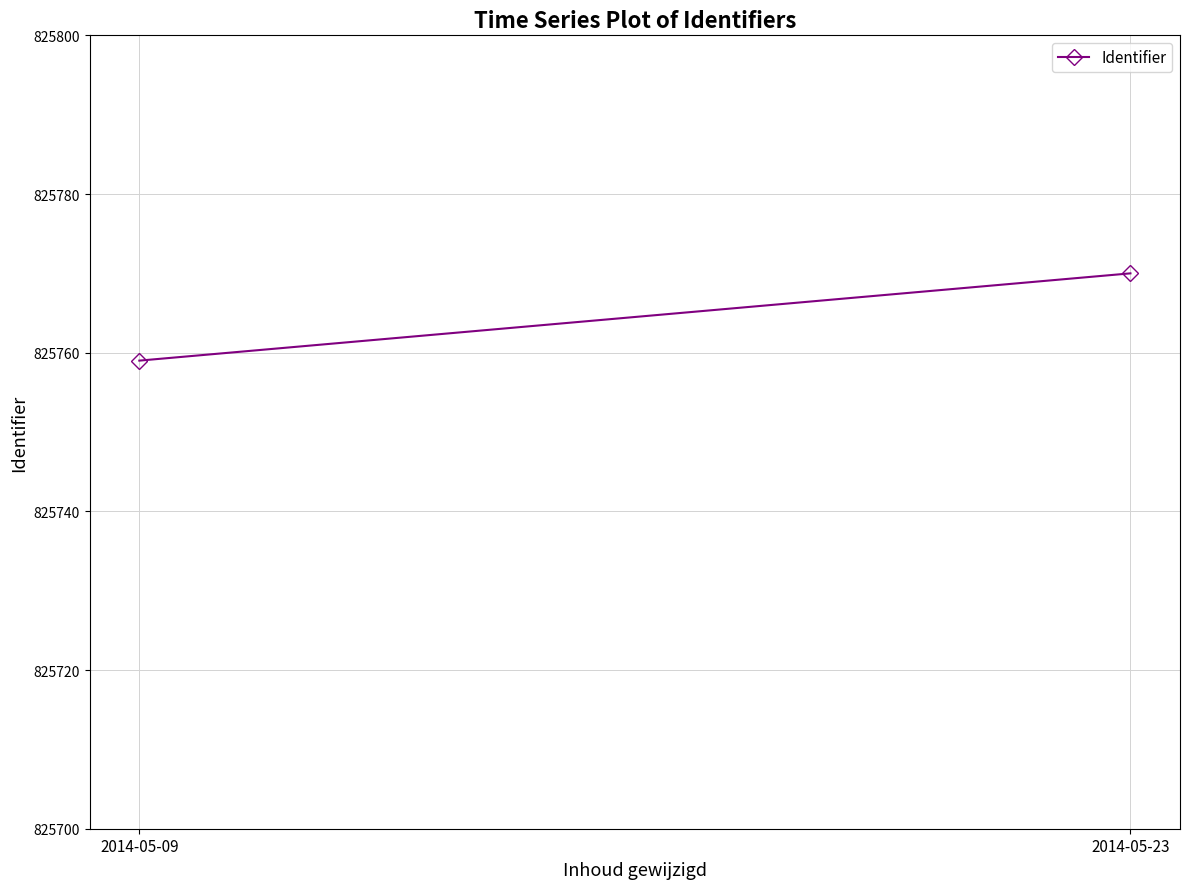

Reading right to left, list all the values displayed in this chart.

2014-05-23=825770	2014-05-09=825759